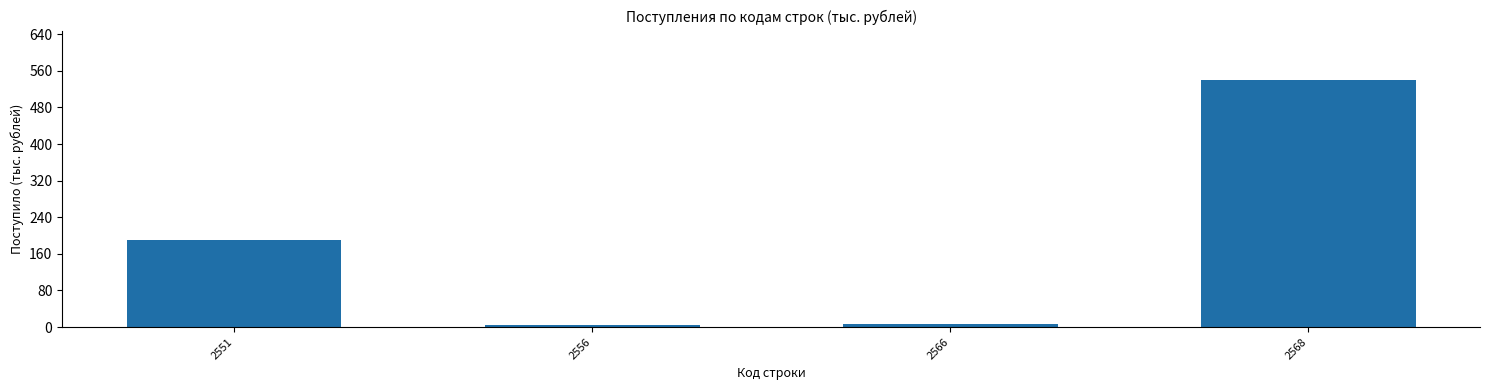

Where is the data nearest to the value 272?

2551